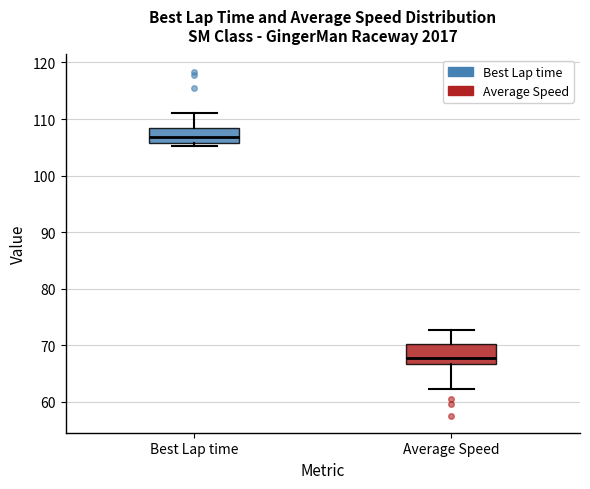

Reading left to right, read every box against the y-axis: the position of its median line, the range the box covers, and the ends of its whiskers. The values are not printed on the chart, so give them approximately, as read against the axis.

Best Lap time: median 107, box 106 to 108, whiskers 105 to 111
Average Speed: median 68, box 67 to 70, whiskers 62 to 73